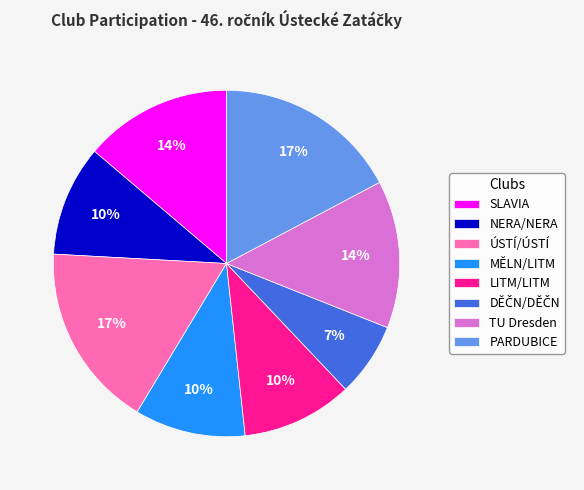

True or false: TU Dresden accounts for 14% of the total.

True